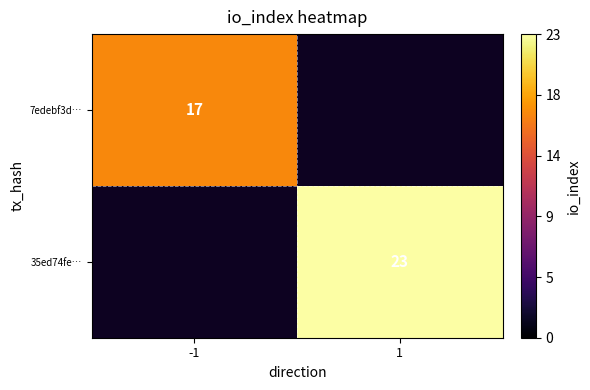

The 7edebf3d… series shows 17 at -1. True or false?

True